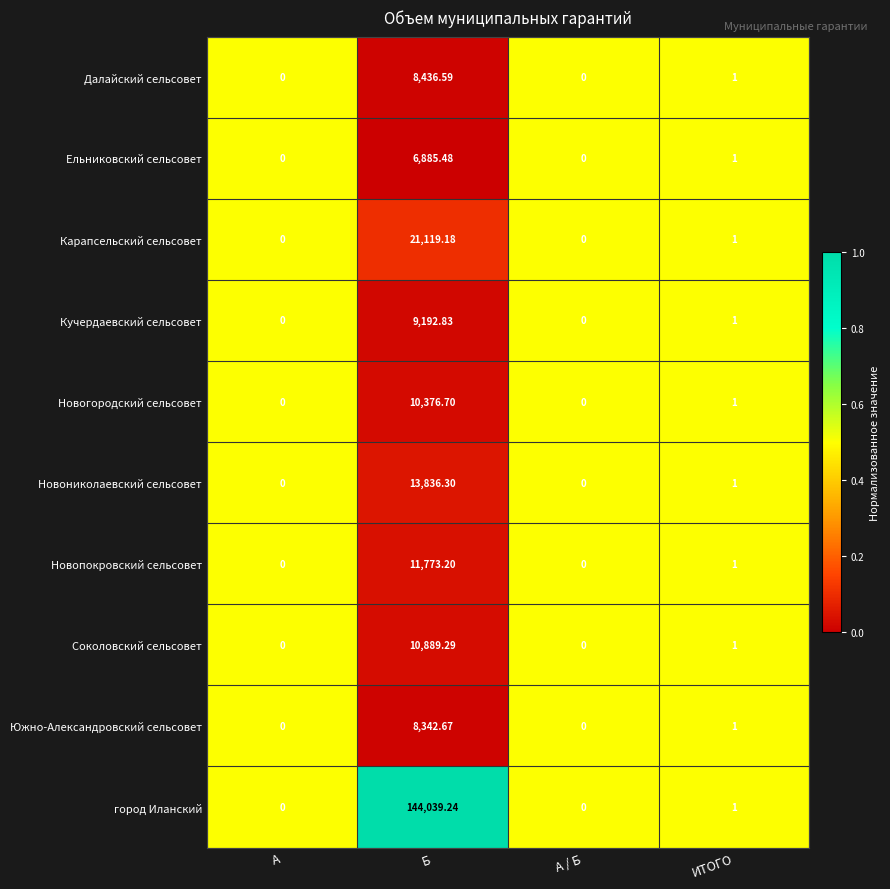

Which series changed the most between Б and А / Б?

город Иланский